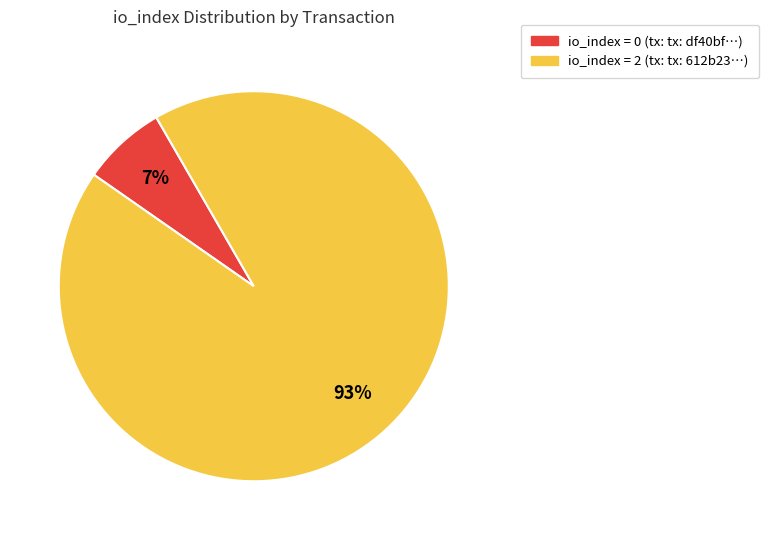

Is there a majority slice in this chart?

Yes